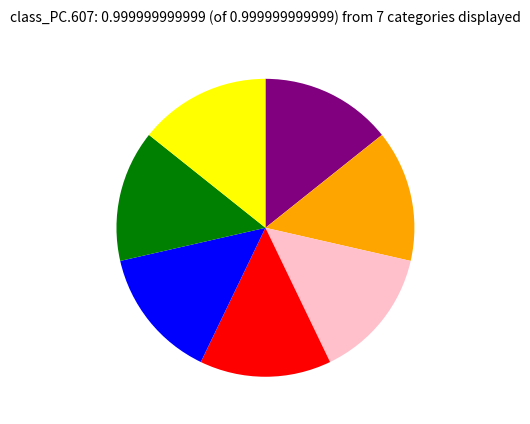

Is there a majority slice in this chart?

No